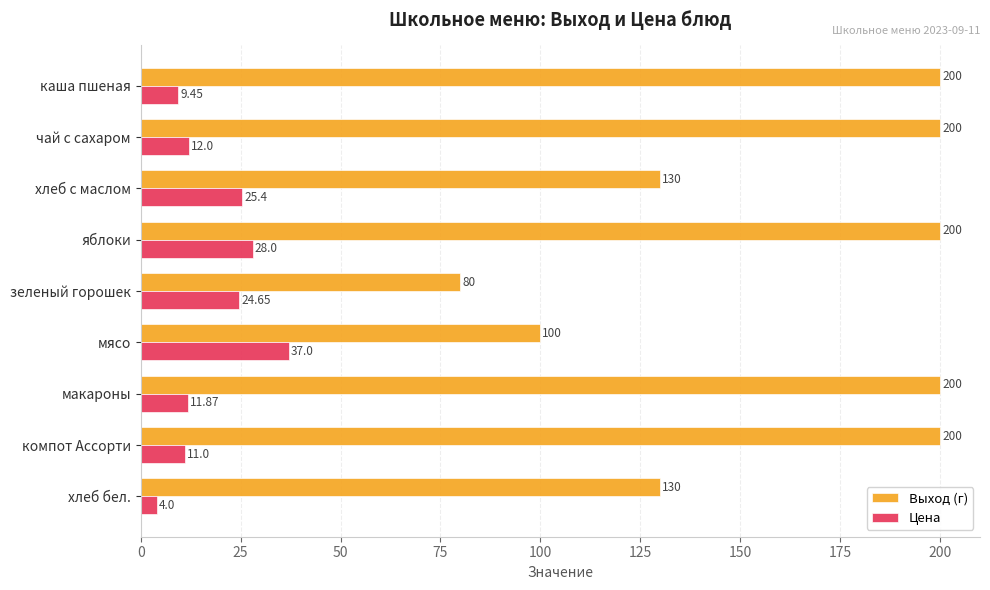

At how many categories does at least one series exceed 153?

5